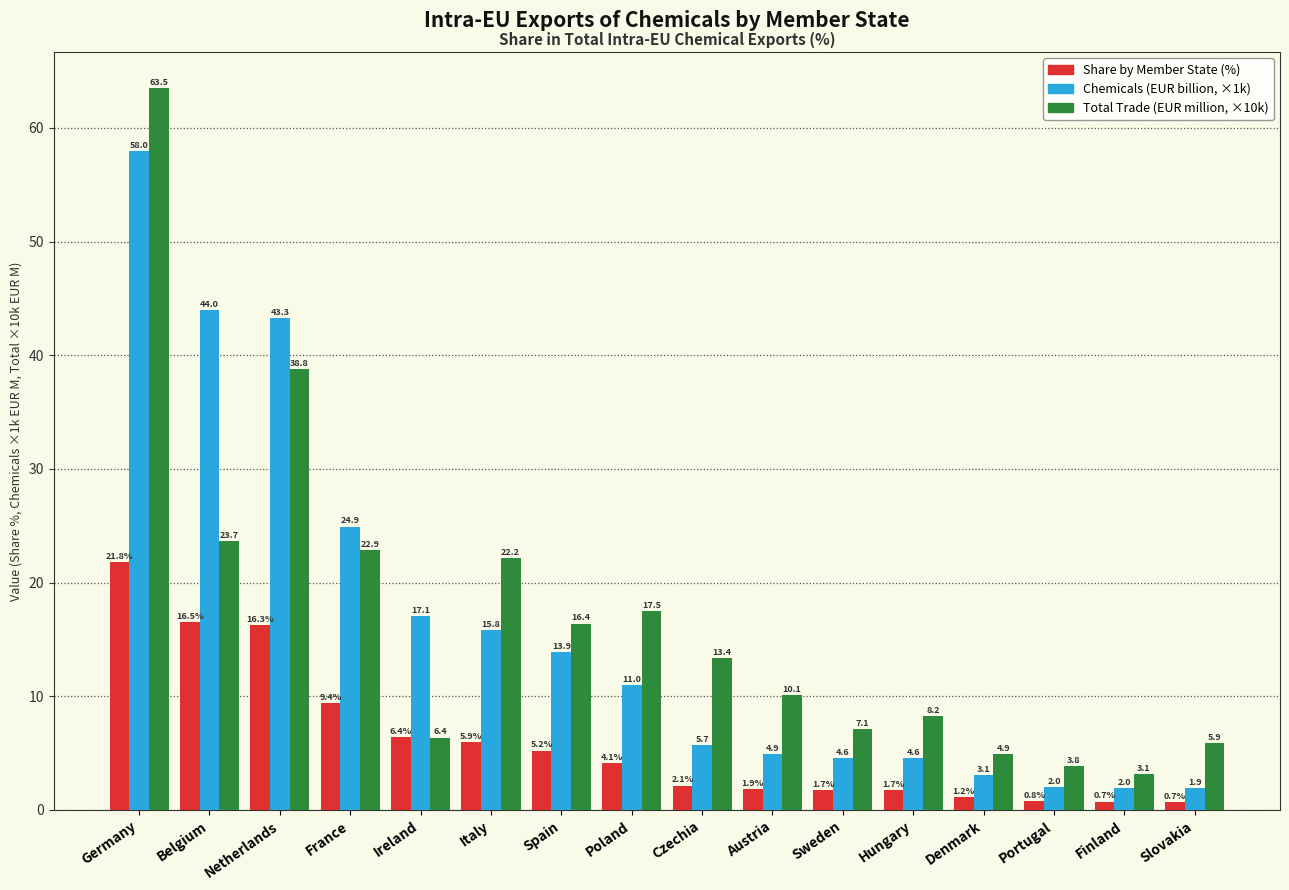

What is the total value across all series at Ireland?

29.9